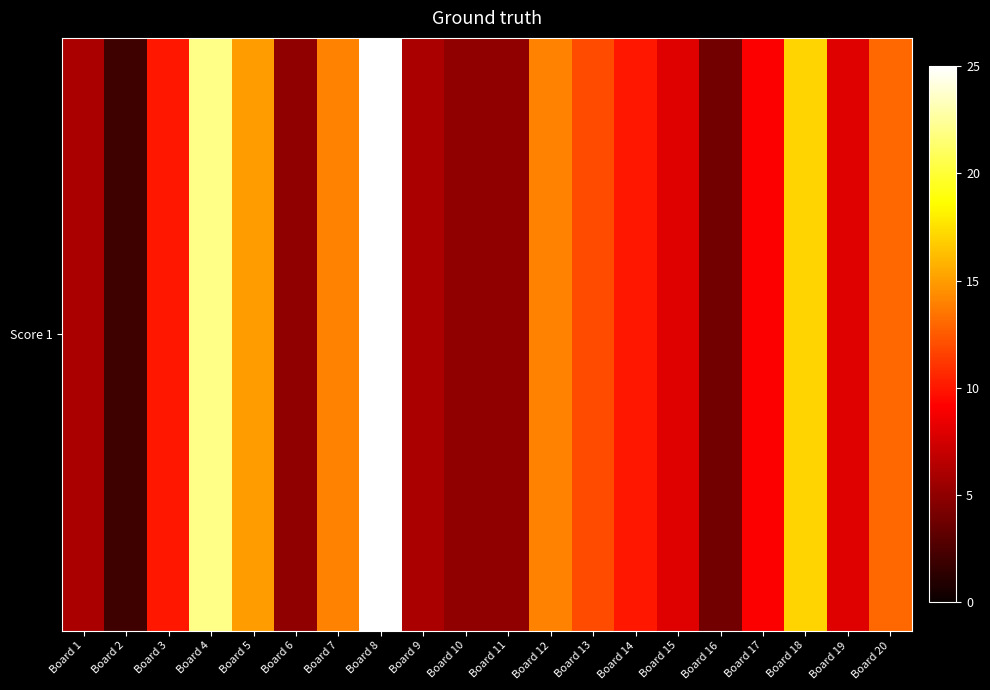

Which has a higher value, Board 11 or Board 14?

Board 14